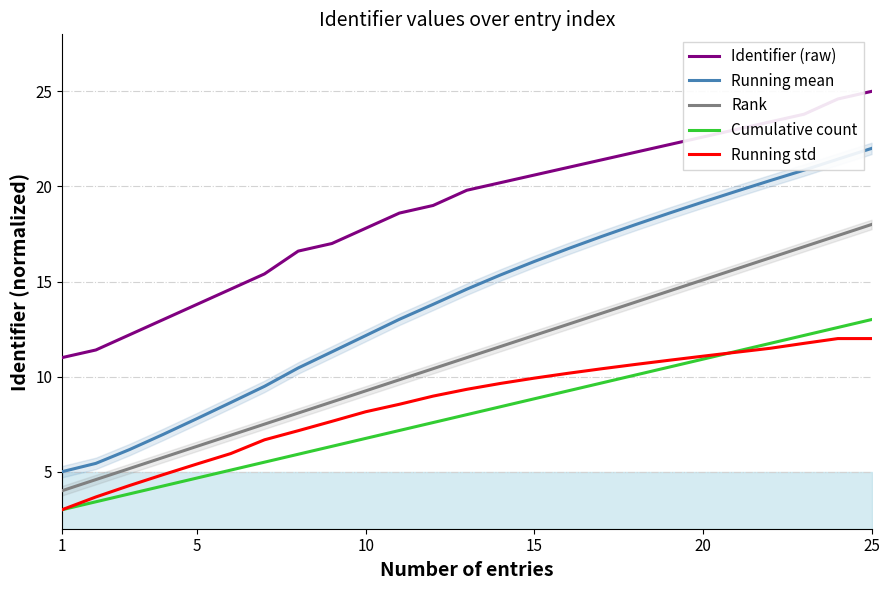

What is the value of the Cumulative count point at the 25th from the left?

13.0